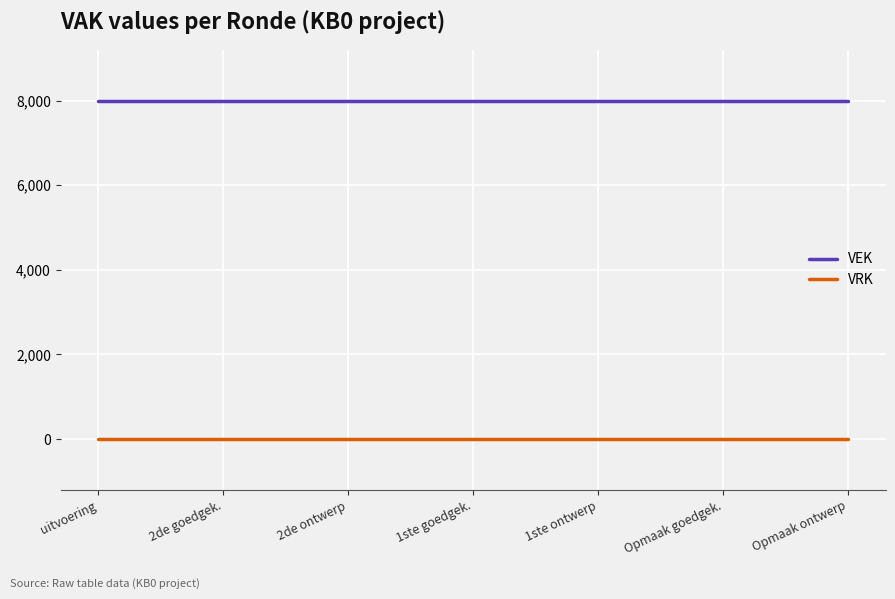

What is the spread (max minus min) of values at Opmaak goedgek.?

8000